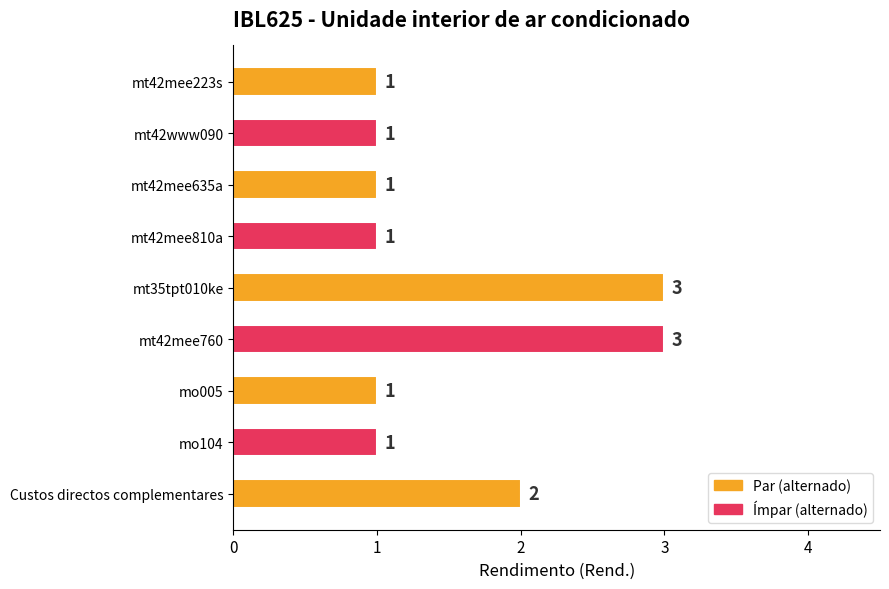

What is the maximum value shown in the chart?

3